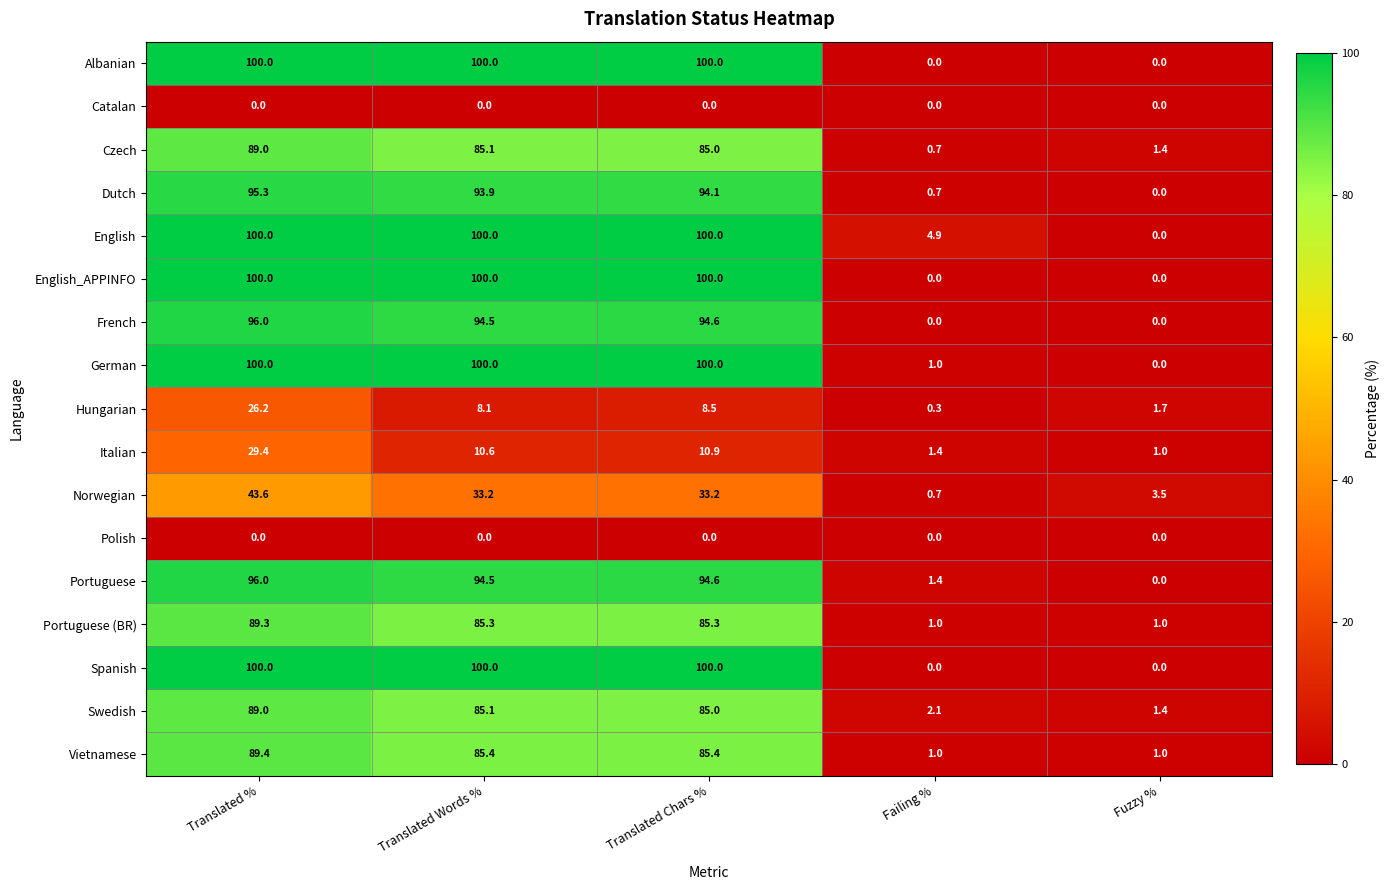

What is the spread (max minus min) of values at Translated Chars %?

100.0